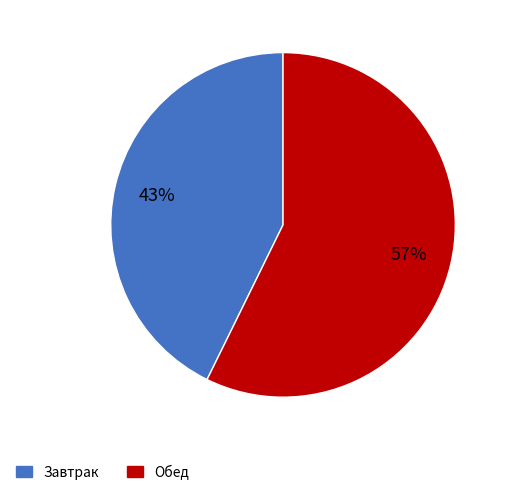

Count the number of slices in the pie.

2